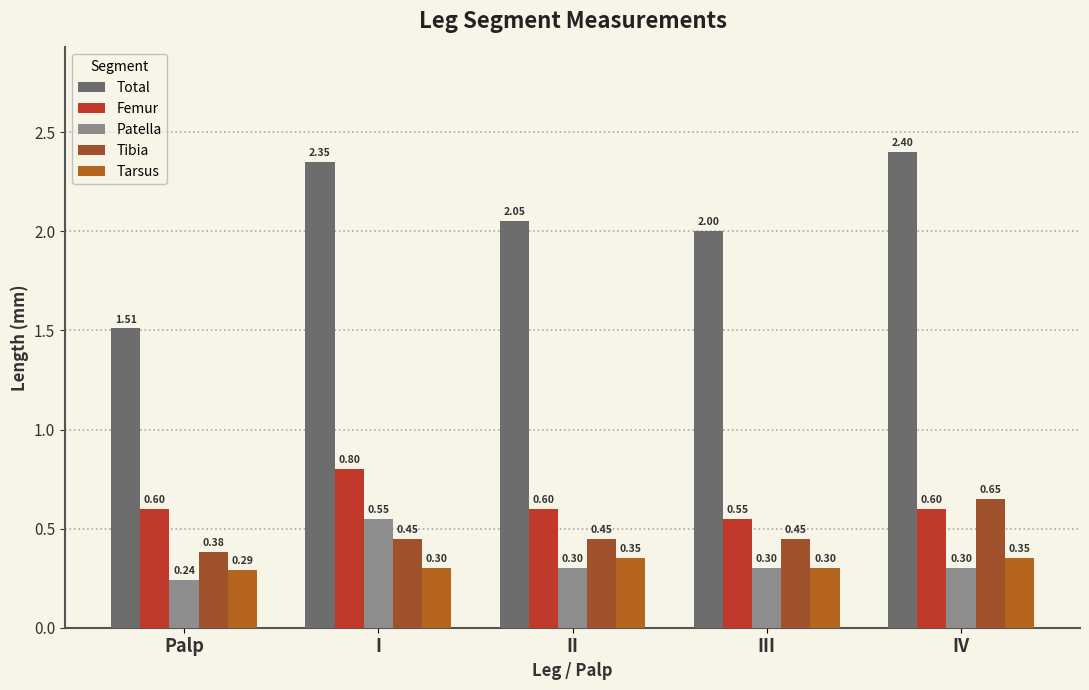

At how many categories does at least one series exceed 0?

5